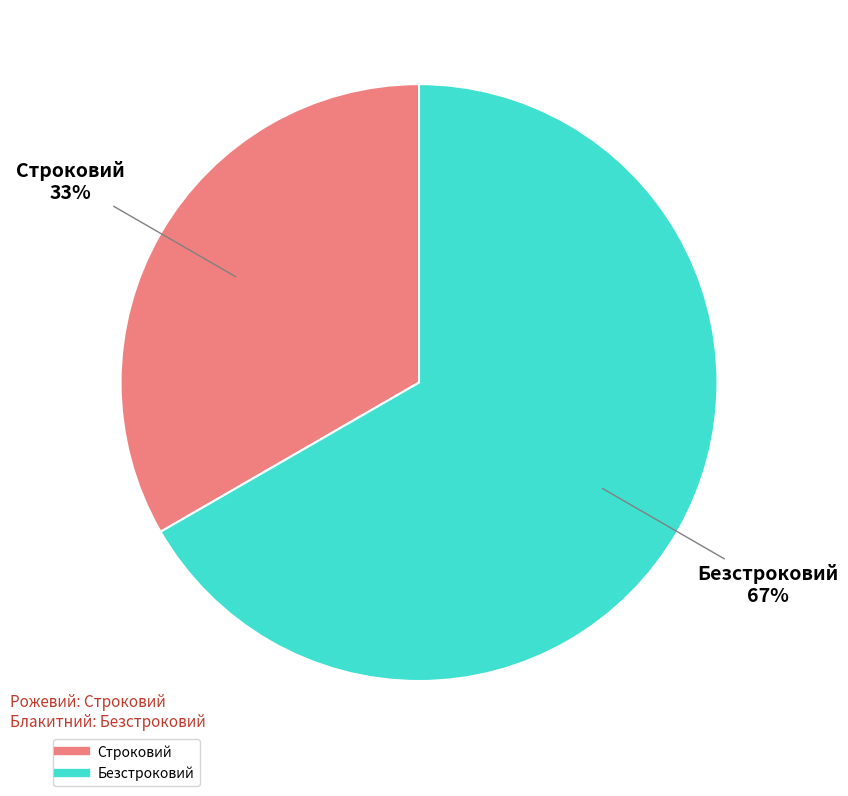

Is the sum of Безстроковий and Строковий greater than half?

Yes